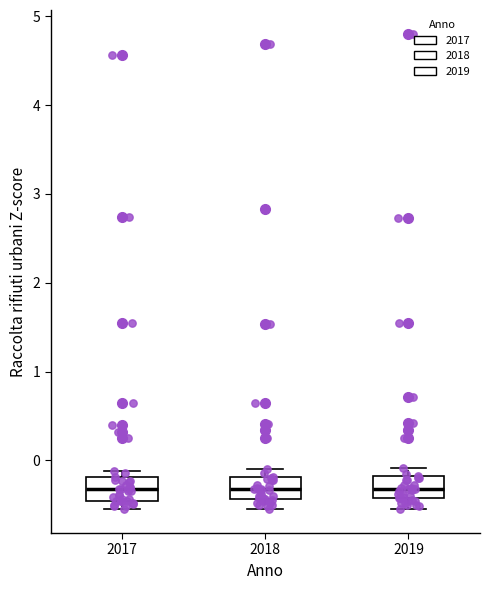

Reading left to right, read every box against the y-axis: the position of its median line, the range the box covers, and the ends of its whiskers. The values are not printed on the chart, so give them approximately, as read against the axis.

2017: median -0.3, box -0.5 to -0.2, whiskers -0.5 (just below the box's lower edge) to -0.1
2018: median -0.3, box -0.4 to -0.2, whiskers -0.5 to -0.1
2019: median -0.3, box -0.4 to -0.2, whiskers -0.5 to -0.1